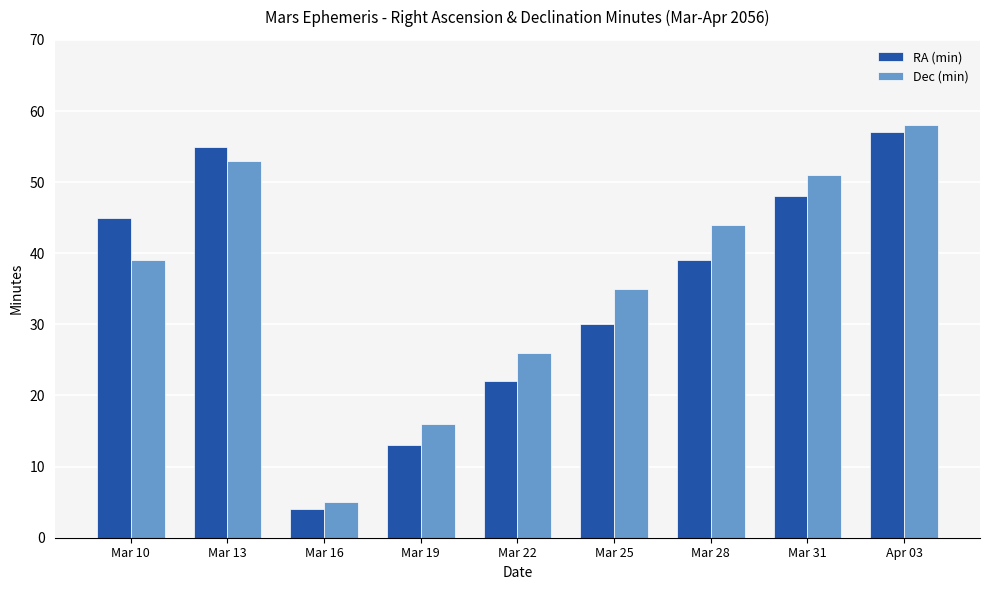

How many data points does each series have?

9